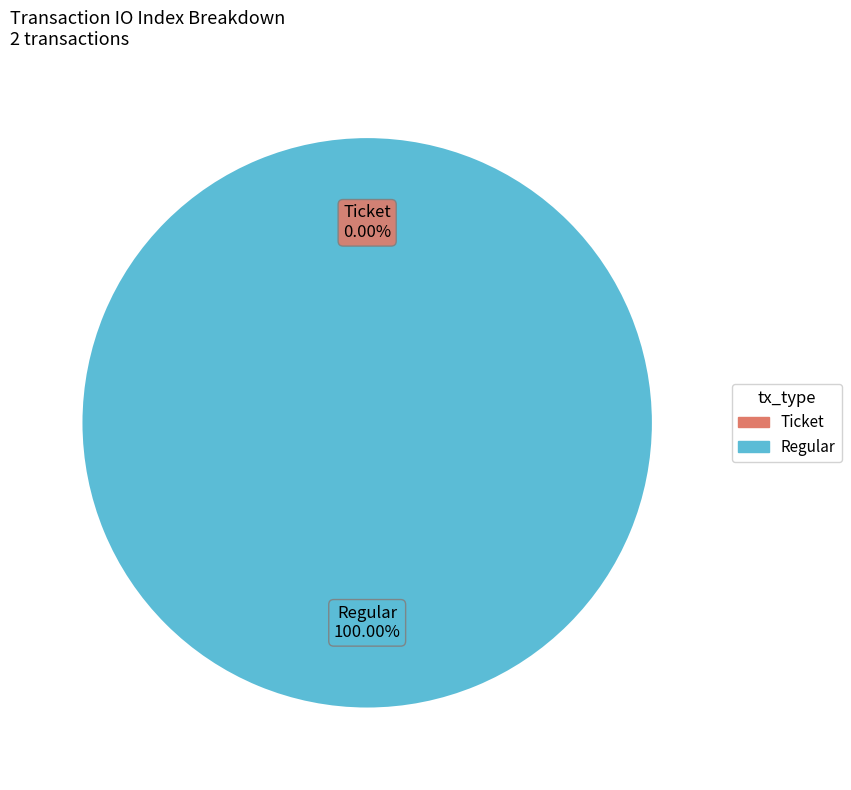

Combined, what portion of the pie is Regular (io_index=14) and Ticket (io_index=0)?

100.0%